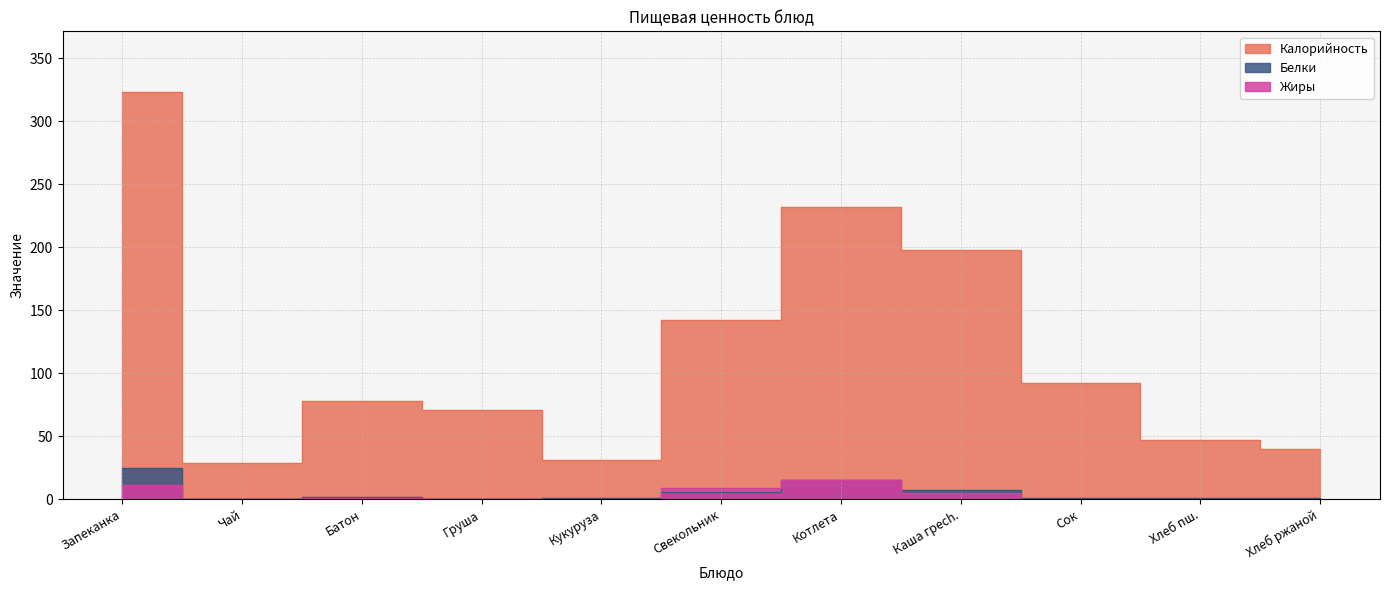

Does the chart display data point markers on the line(s)?

No